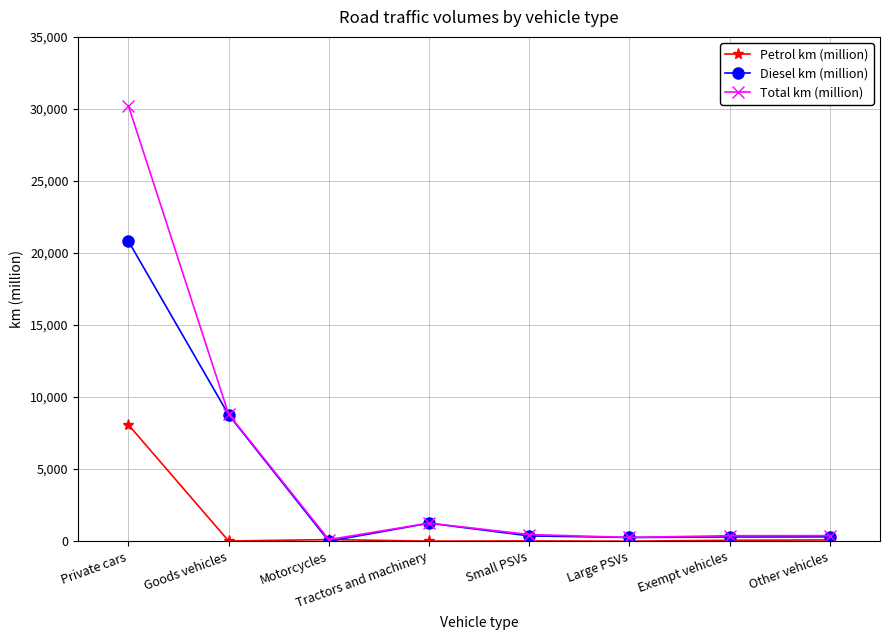

What is the sum of all Petrol km (million) values?

8368